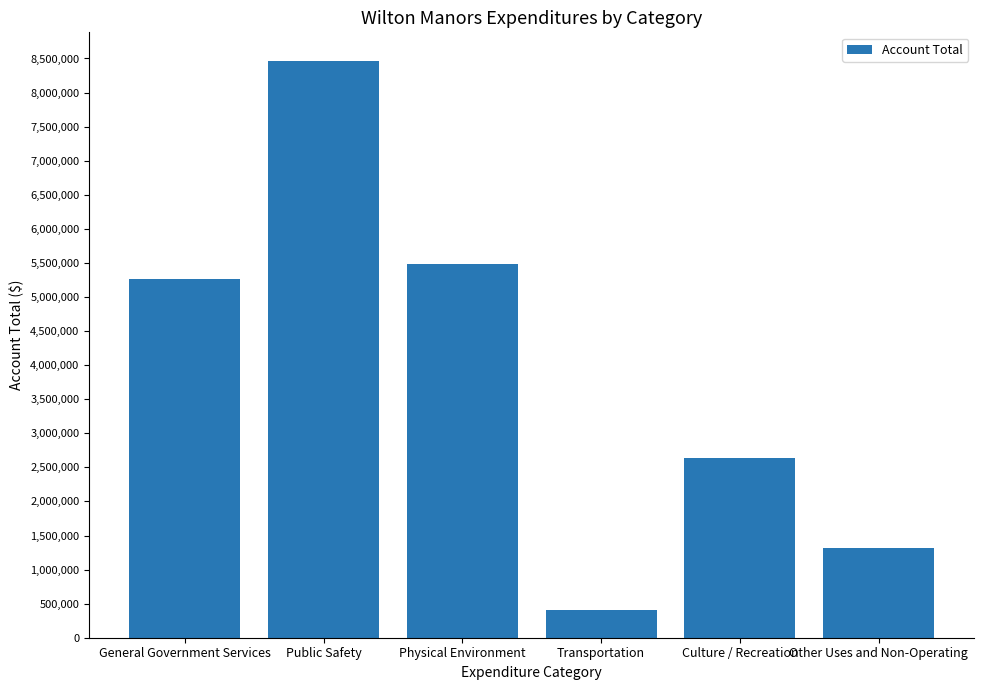

Reading right to left, extract all data points from this chart.

Other Uses and Non-Operating=1319278	Culture / Recreation=2631532	Transportation=412467	Physical Environment=5485613	Public Safety=8460627	General Government Services=5260556